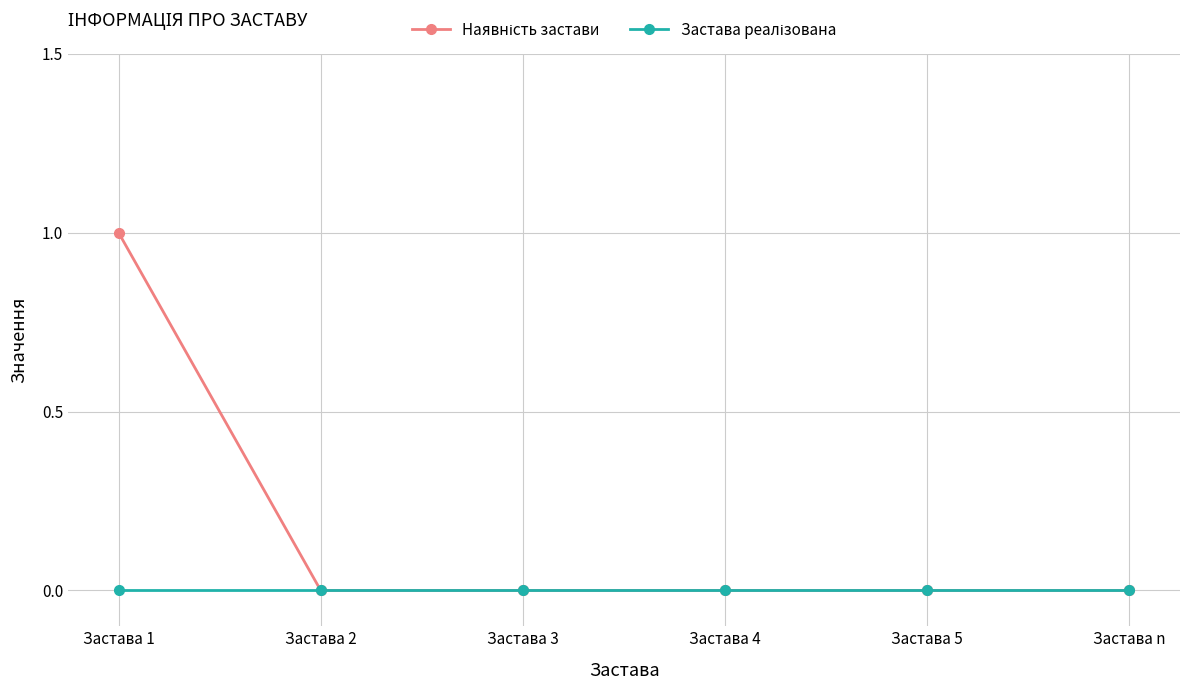

What is the label of the 2nd point from the right?

Застава 5